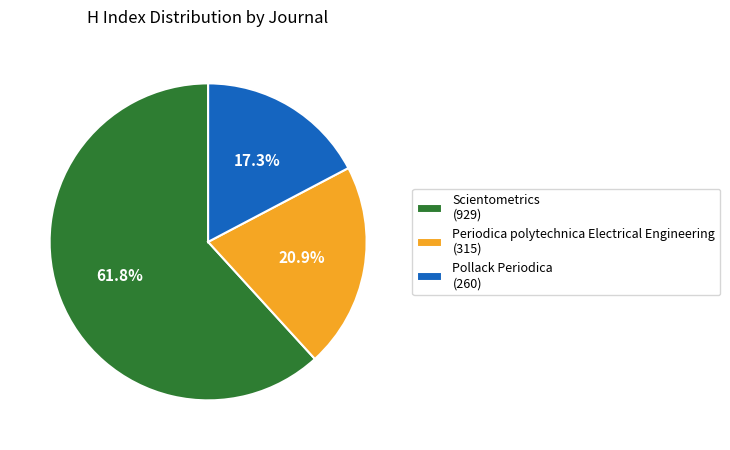

Which category has the biggest portion of the pie?

Scientometrics